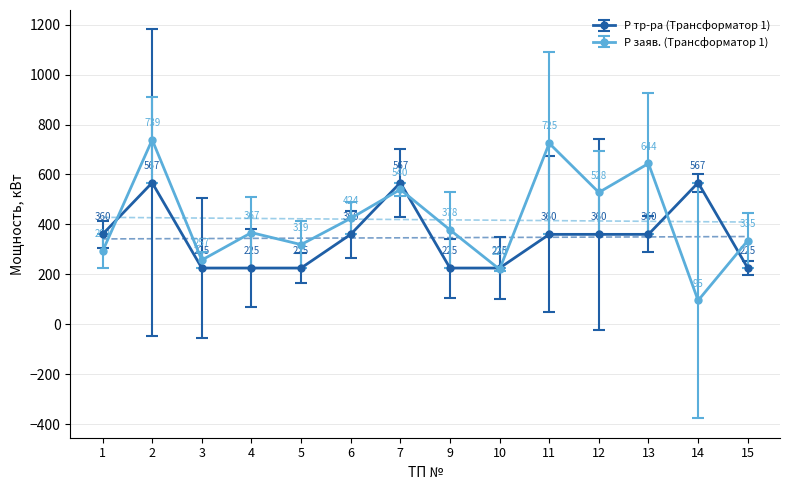

What is the value of the Р тр-ра (Трансформатор 1) point at the 9th from the left?

225